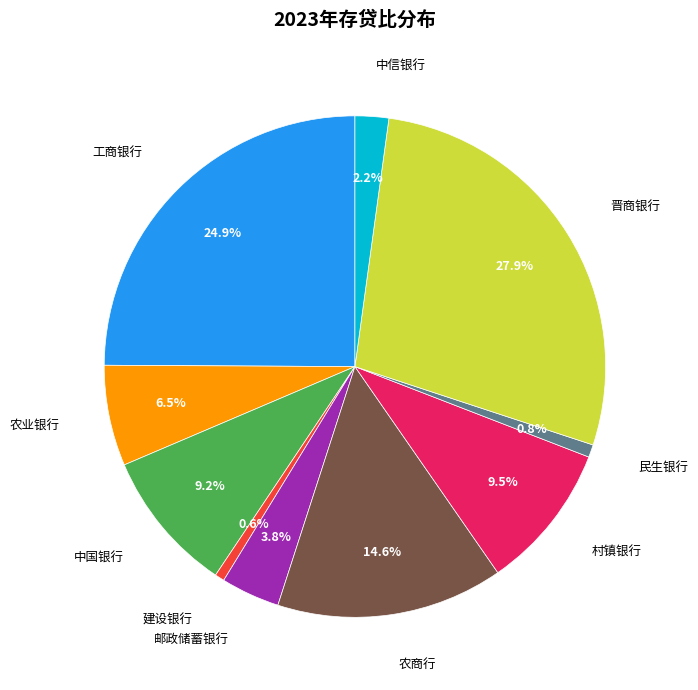

Is there a majority slice in this chart?

No